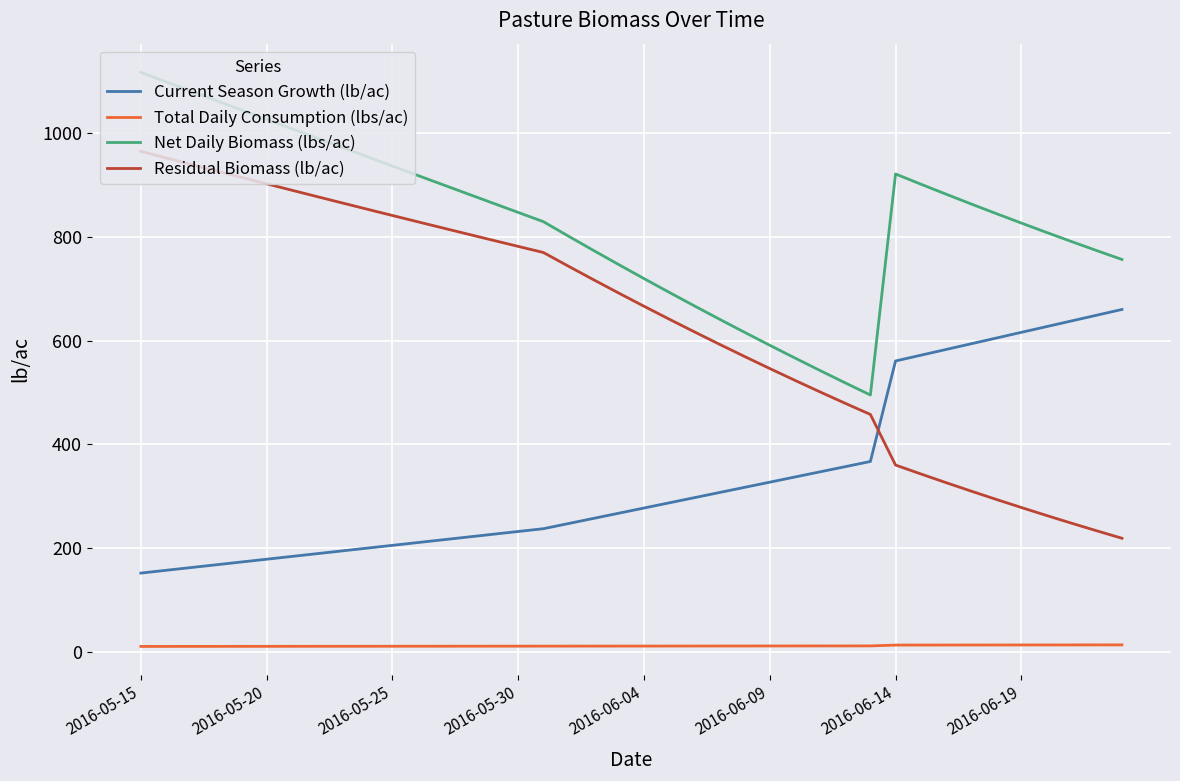

List the series in order of their peak value, highest first.

Net Daily Biomass (lbs/ac), Residual Biomass (lb/ac), Current Season Growth (lb/ac), Total Daily Consumption (lbs/ac)